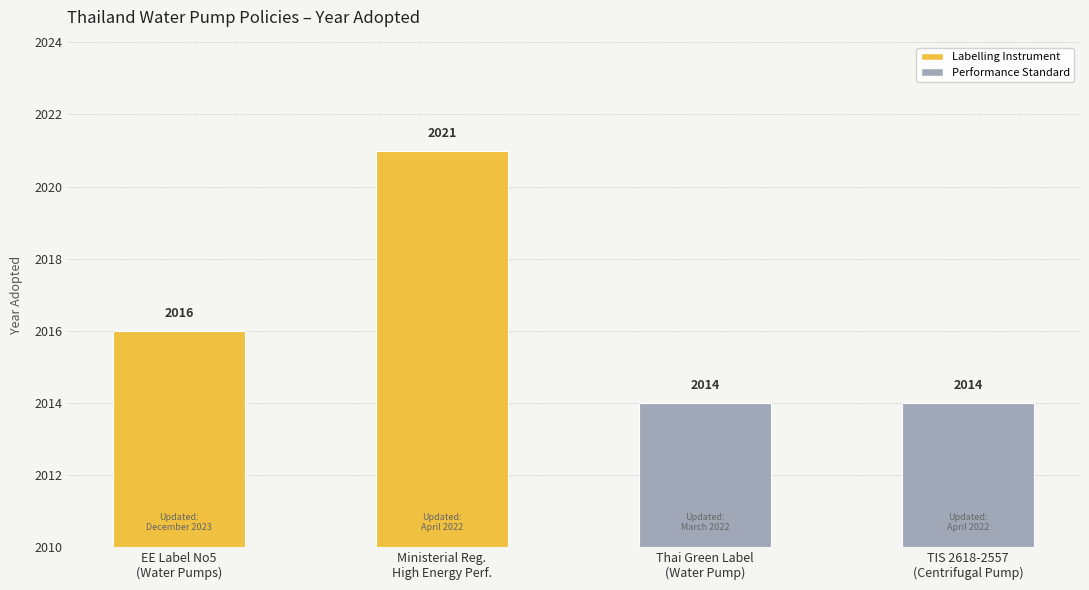

What is the difference between the maximum and minimum values?

7